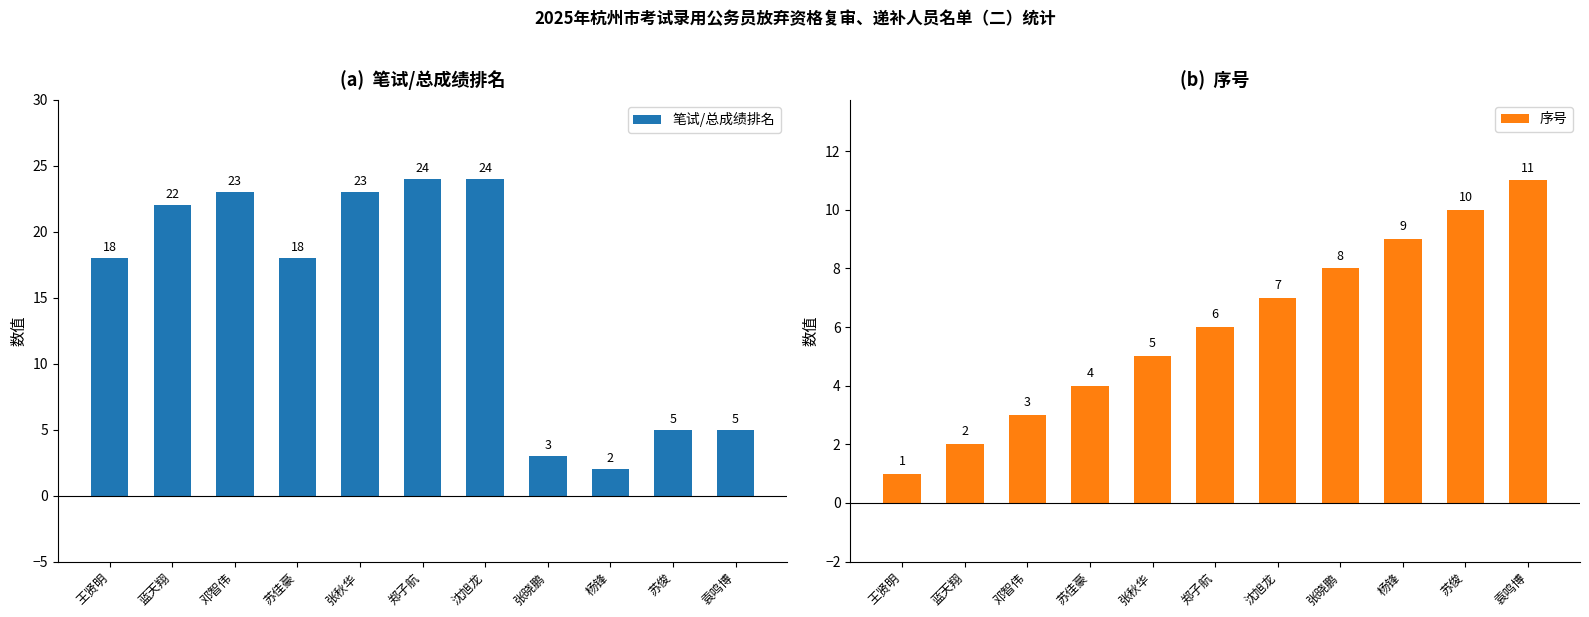

What is the total value across all series at 王贤明?

19